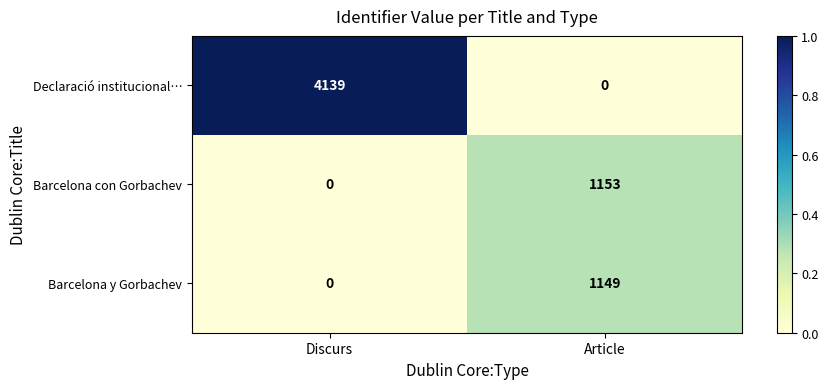

At which category is the sum across all series the highest?

Discurs